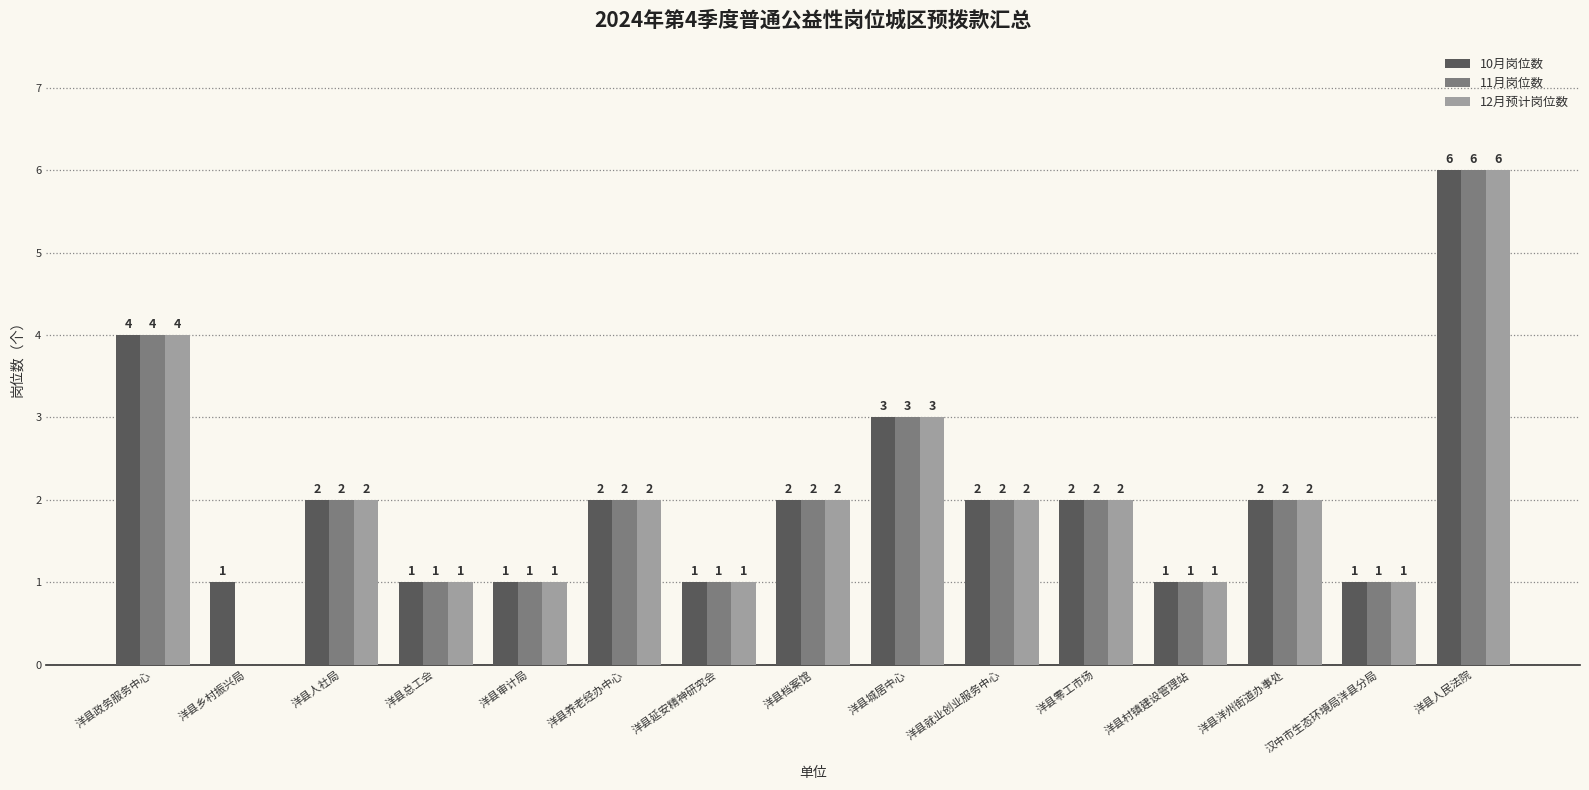

Reading right to left, extract all data points from this chart.

10月岗位数: 6	1	2	1	2	2	3	2	1	2	1	1	2	1	4
11月岗位数: 6	1	2	1	2	2	3	2	1	2	1	1	2	0	4
12月预计岗位数: 6	1	2	1	2	2	3	2	1	2	1	1	2	0	4